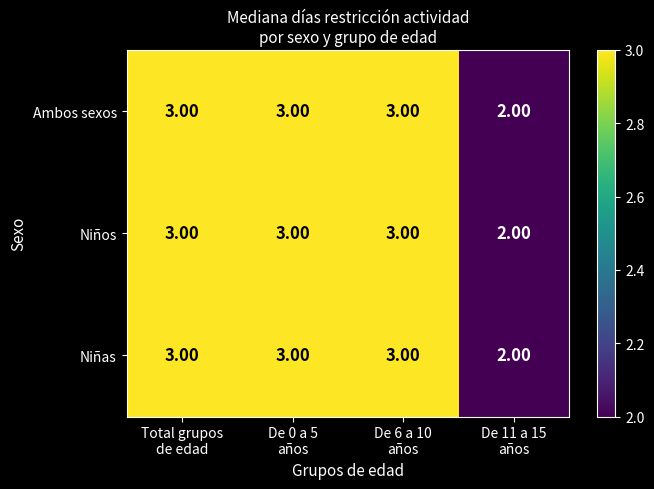

What is the average value of the Ambos sexos series?

3